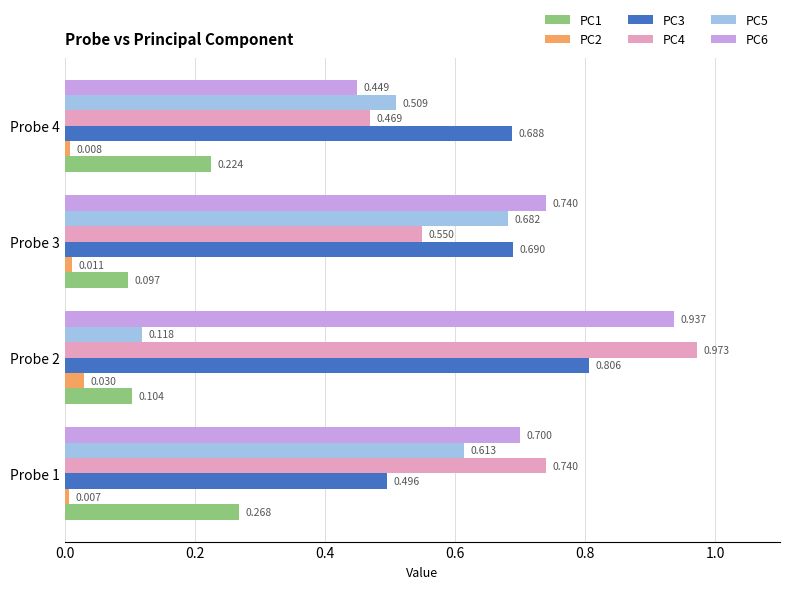

Is the value of PC6 at Probe 4 greater than the value of PC2 at Probe 3?

Yes